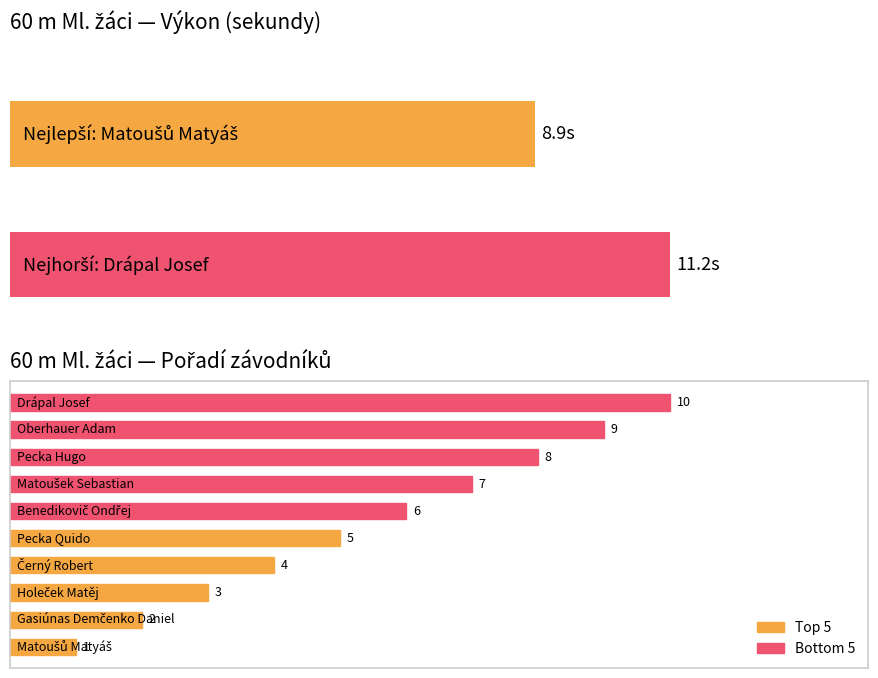

True or false: the data shows 0.4 at 0.2.

False